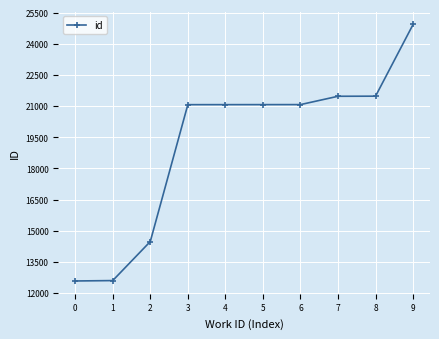

Approximately how many times larger is the value at 5 compared to 4?

1.0